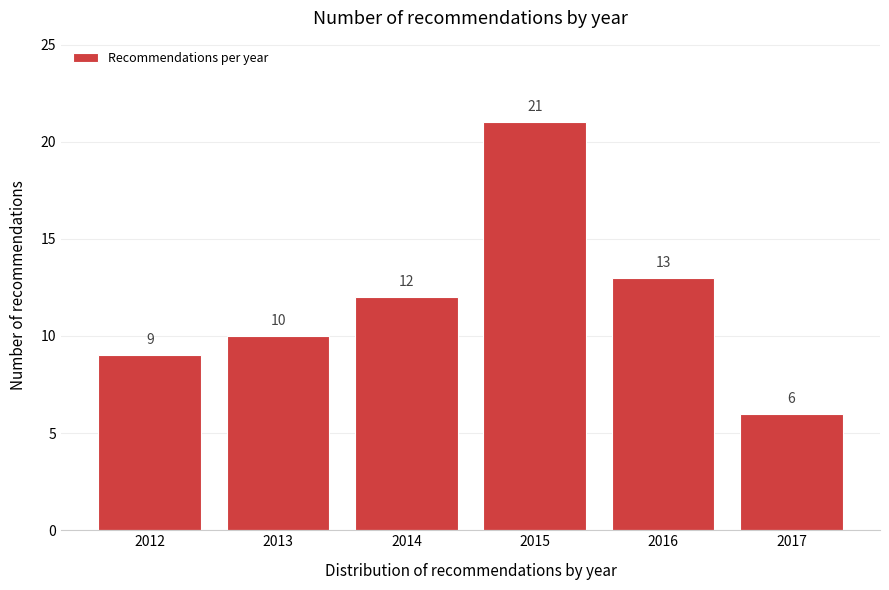

Reading left to right, list all the values displayed in this chart.

9	10	12	21	13	6